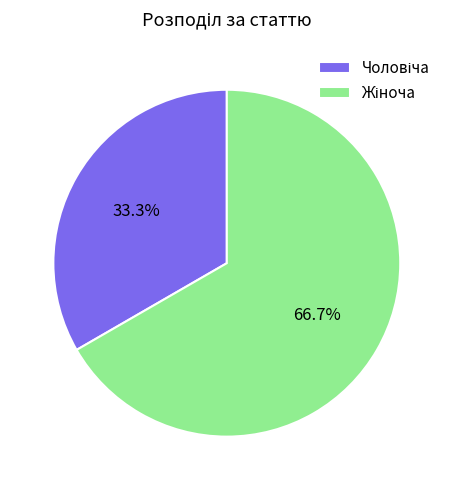

Is there a majority slice in this chart?

Yes